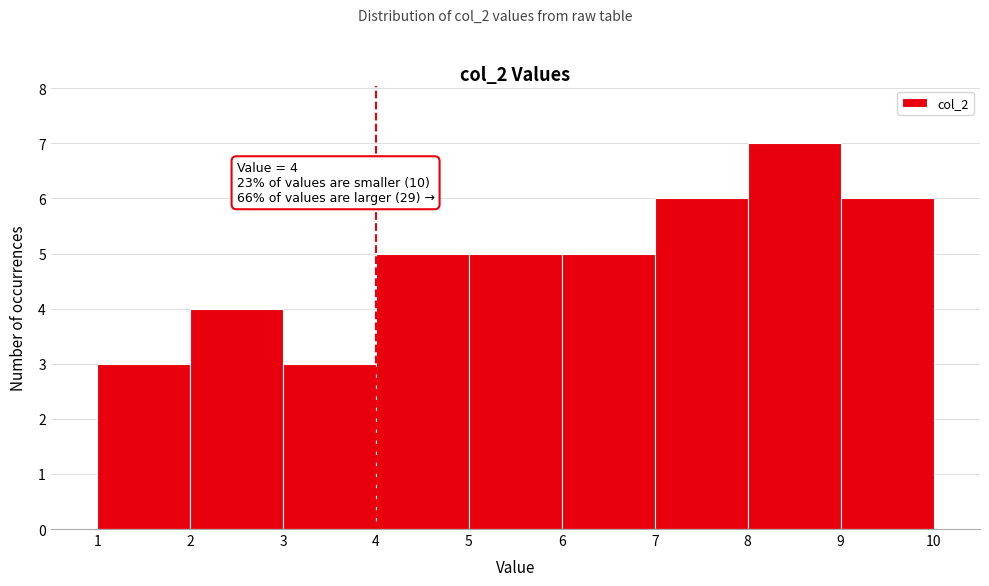

Which range on the x-axis has the tallest bar?

8 to 9